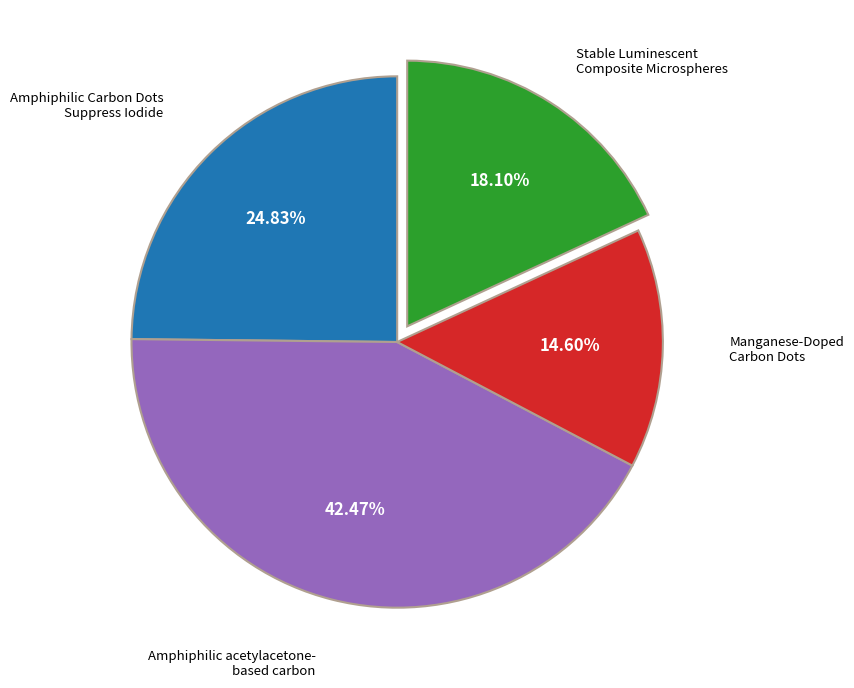

Does any single category account for the majority?

No